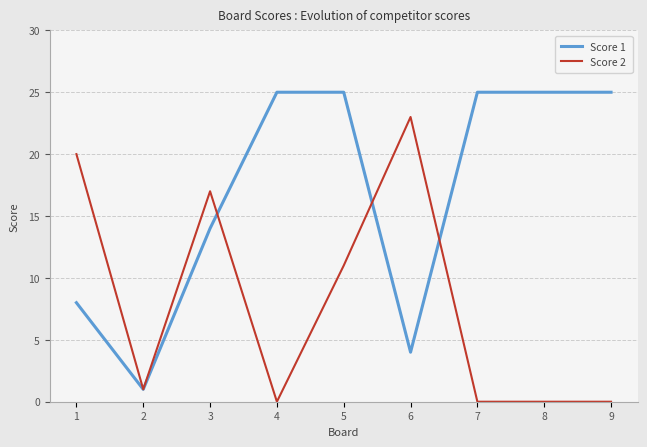

Which series has the largest total across all categories?

Score 1